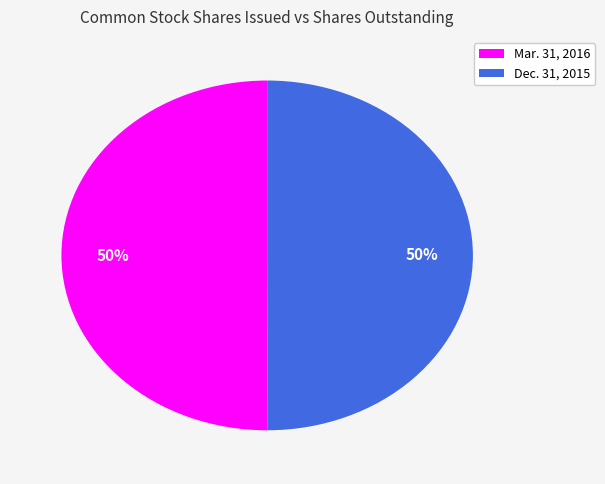

Approximately how many times larger is the value at Dec. 31, 2015 compared to Mar. 31, 2016?

1.0